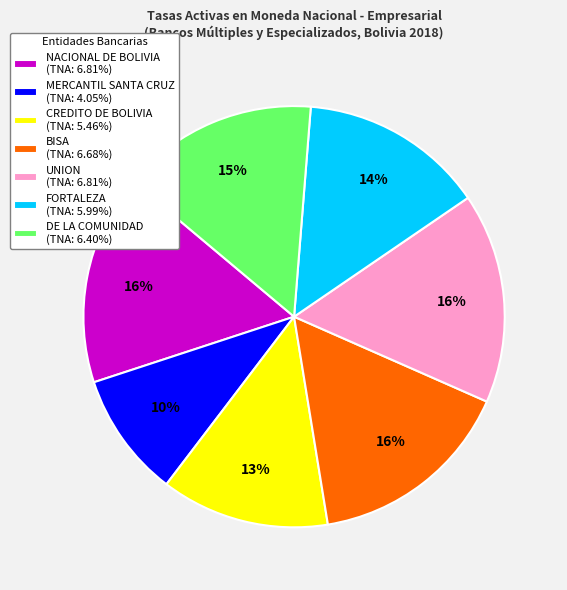

How many segments does this pie chart have?

7